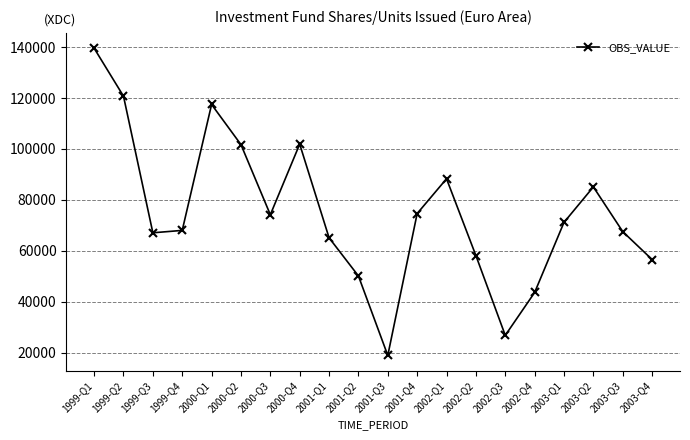

What is the average value?

74830.4